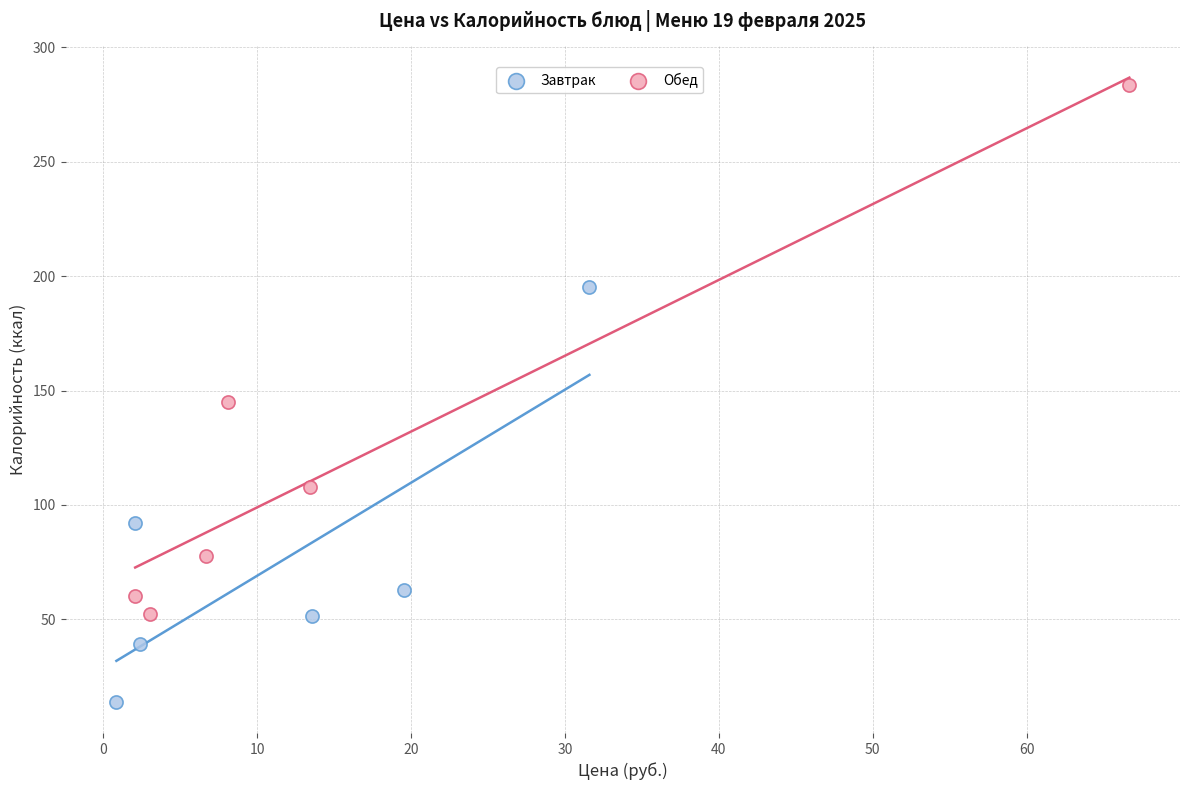

Which series has the largest Y range (max minus min)?

Обед